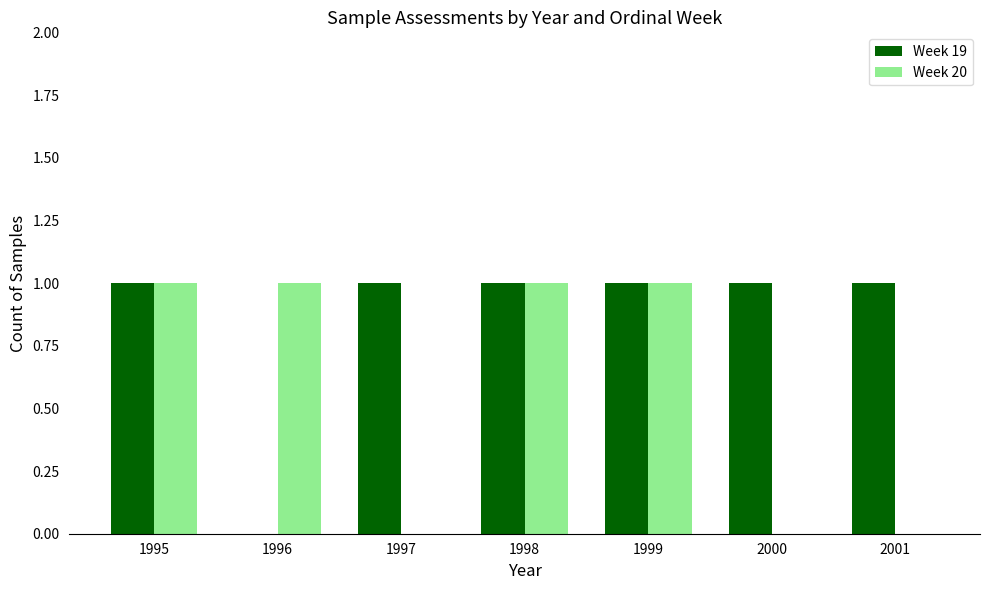

How many groups of bars are there?

7